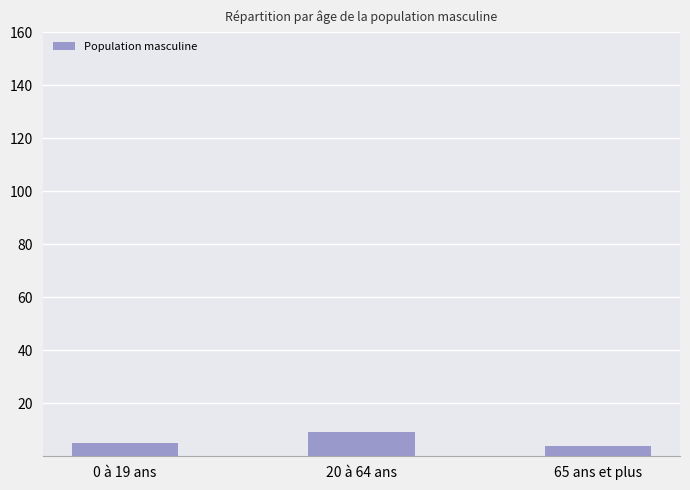

What is the ratio of the value at 65 ans et plus to the value at 0 à 19 ans?

0.8